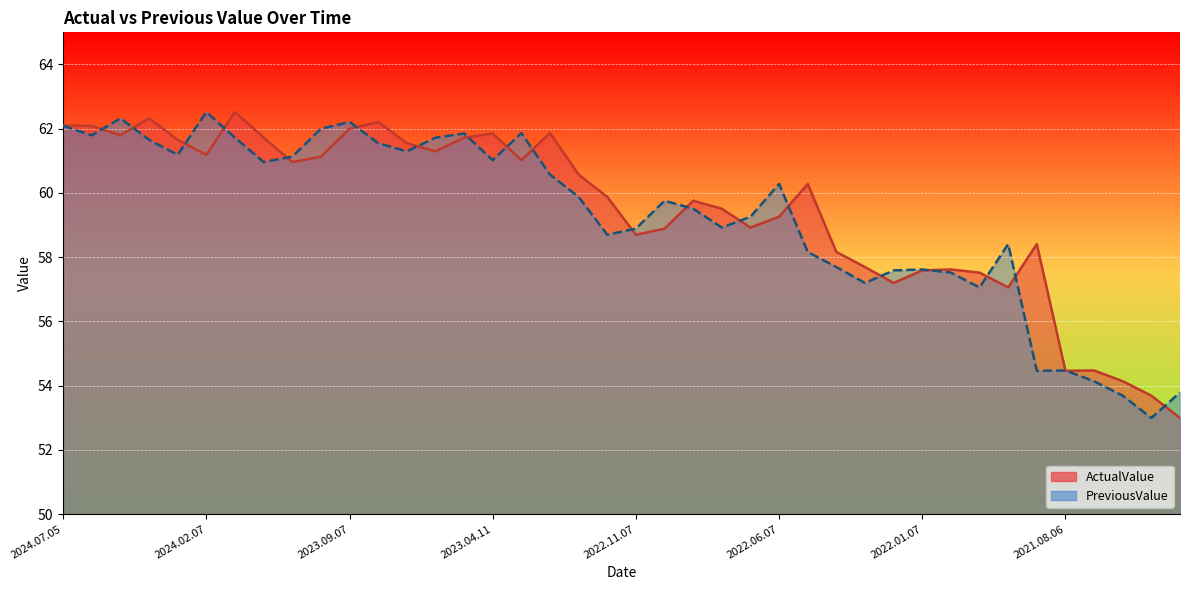

Count the number of data series in this chart.

2